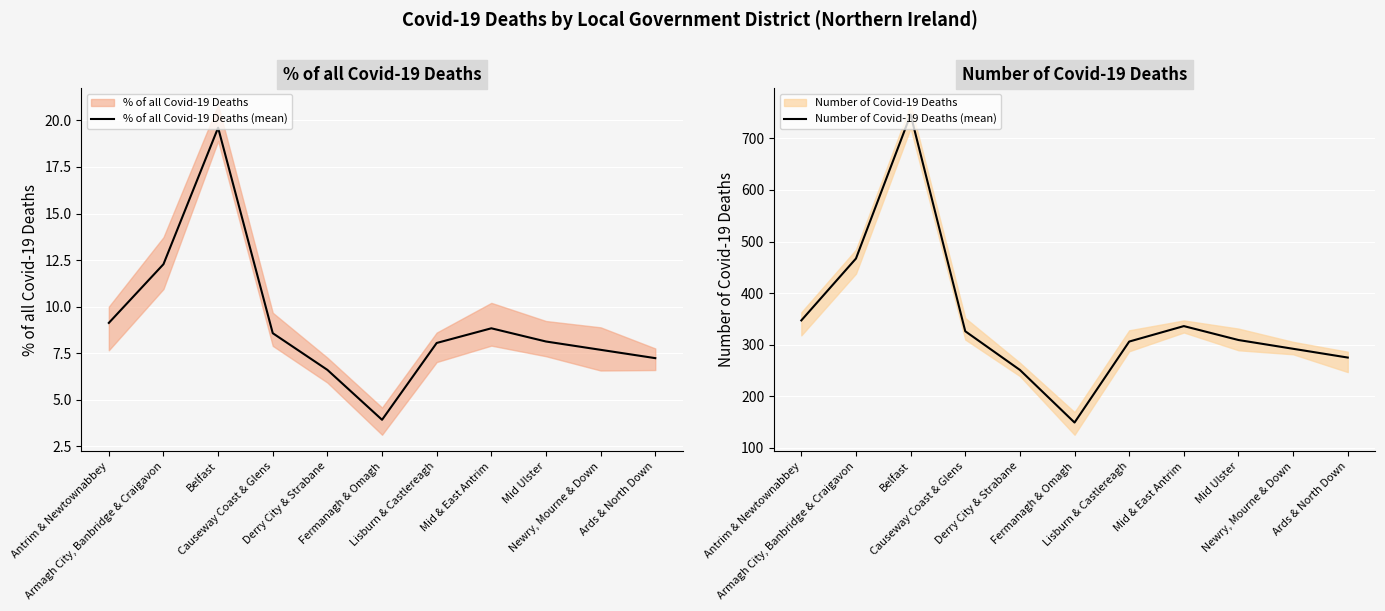

True or false: Number of Covid-19 Deaths (mean) and % of all Covid-19 Deaths (mean) cross at least once.

False